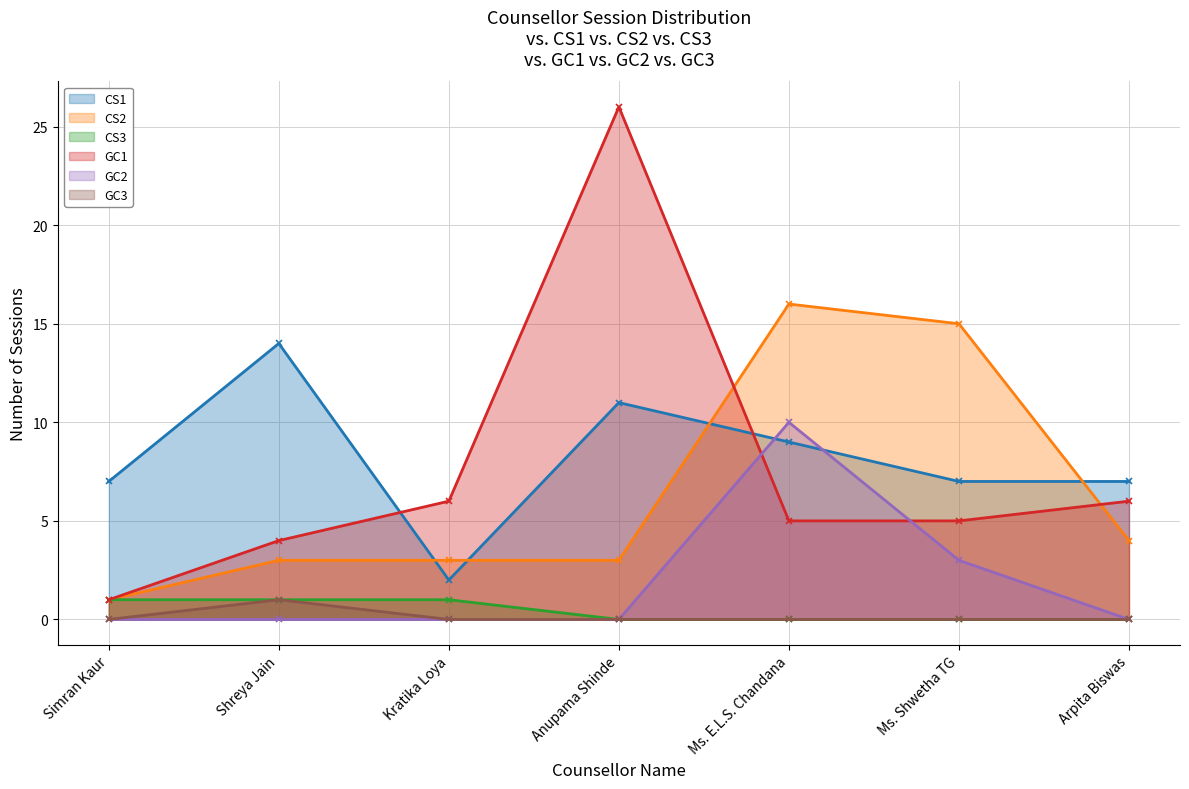

The value of CS2 at Anupama Shinde is 3. True or false?

True